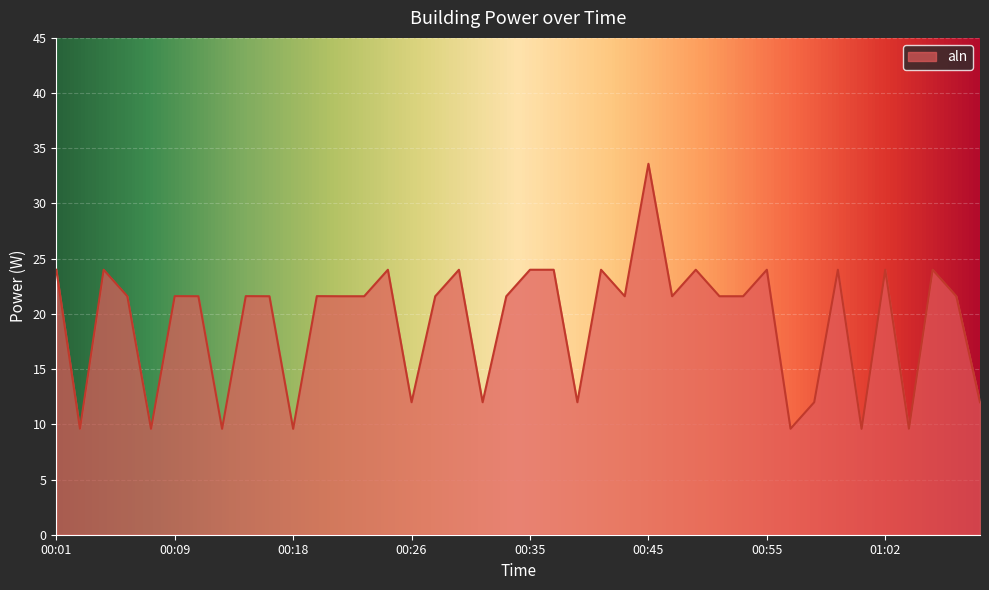

What is the minimum value shown in the chart?

9.6